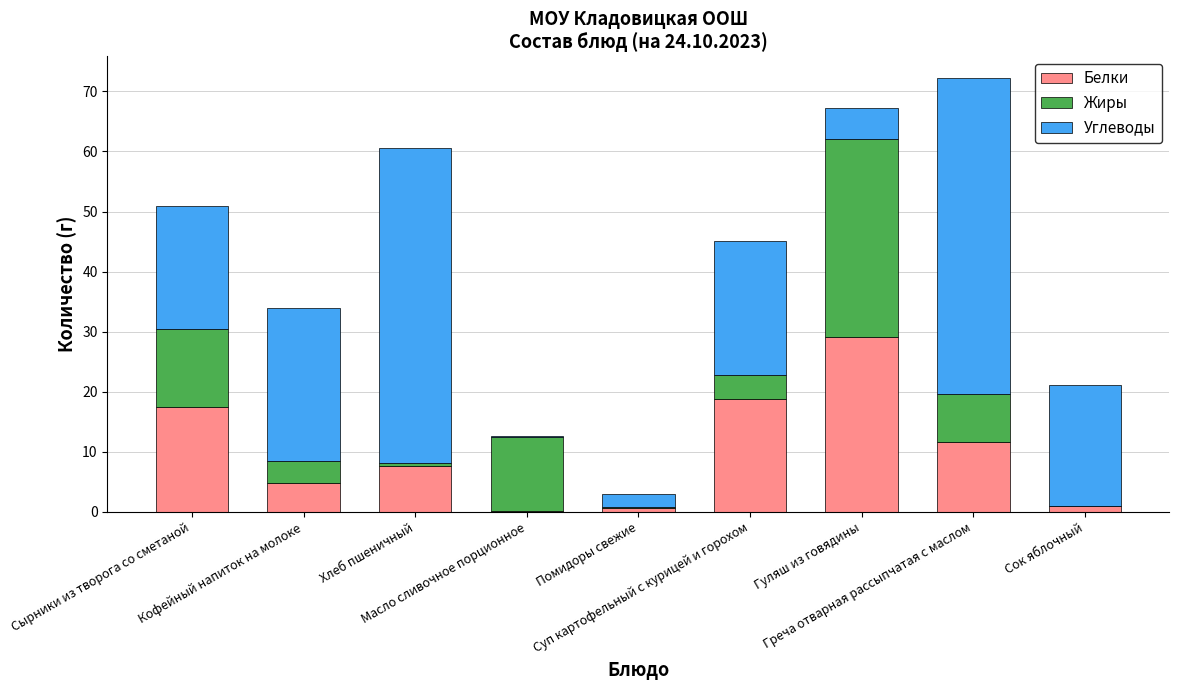

What is the highest value of the Белки series?

29.2